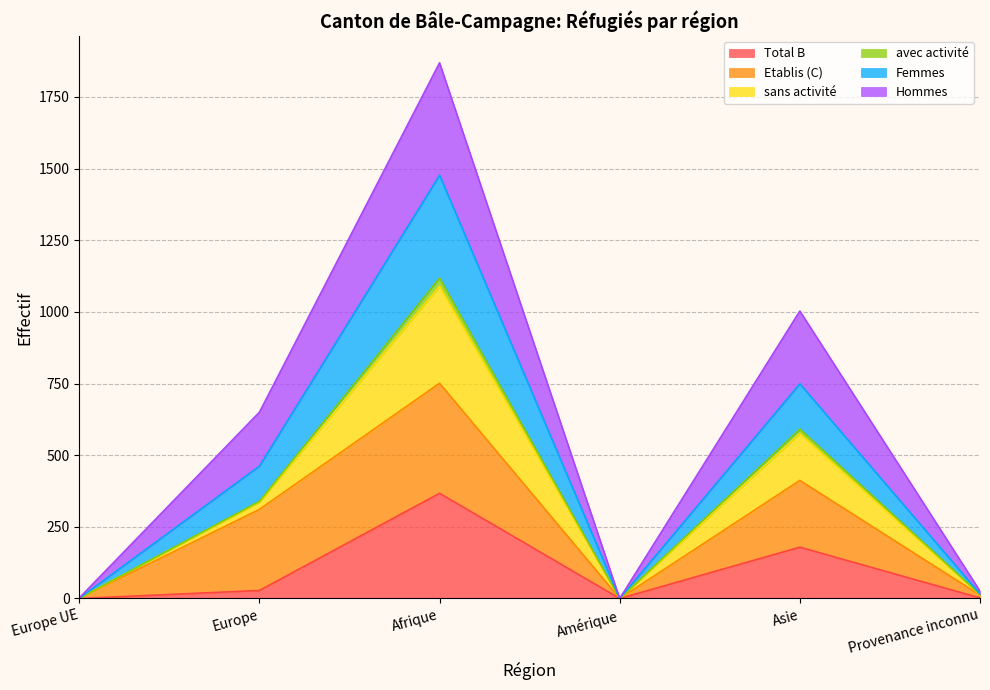

How many lines are shown in the chart?

6